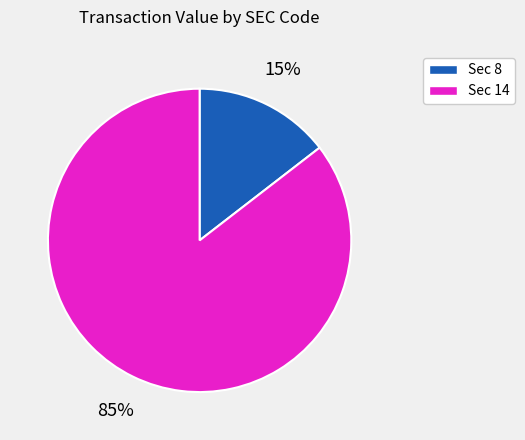

To the nearest percent, what is the average slice percentage?

50%